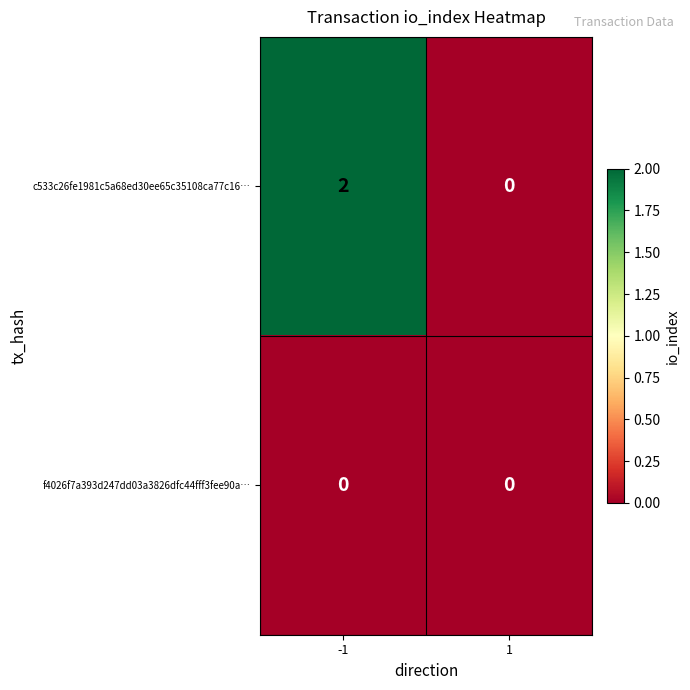

How many categories are shown in the chart?

2